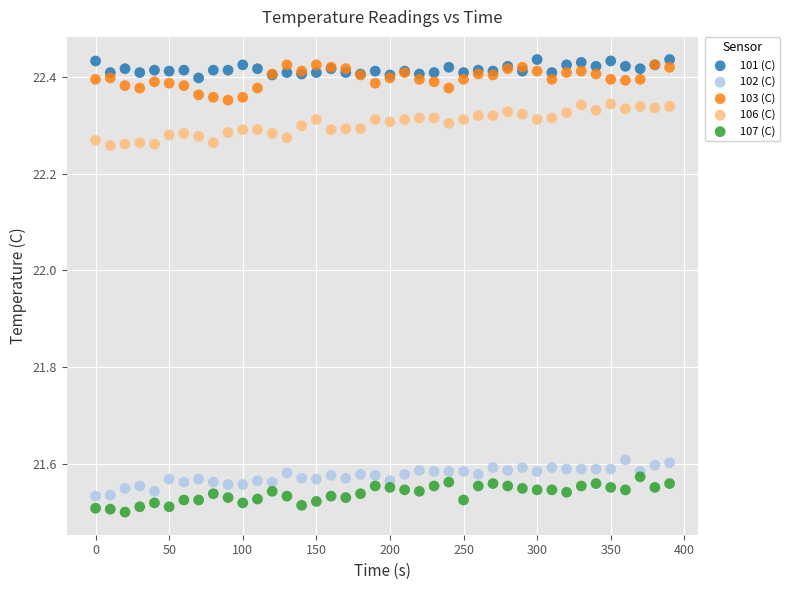

What are all the series names shown in the legend?

101 (C), 102 (C), 103 (C), 106 (C), 107 (C)